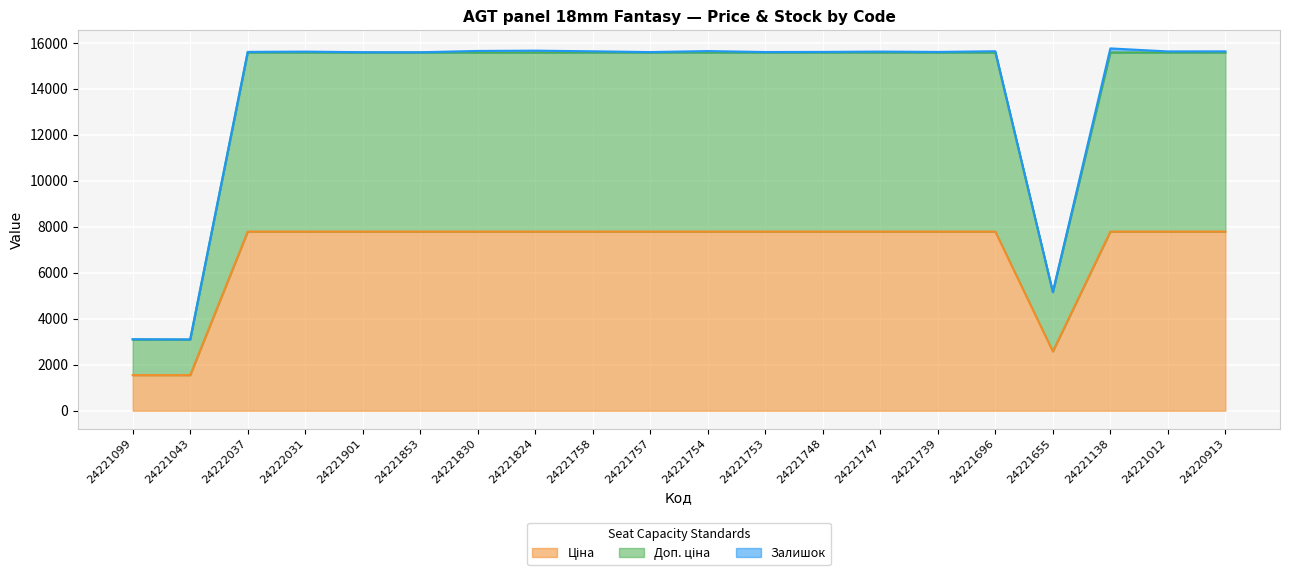

True or false: Ціна and Доп. ціна intersect in this chart.

False